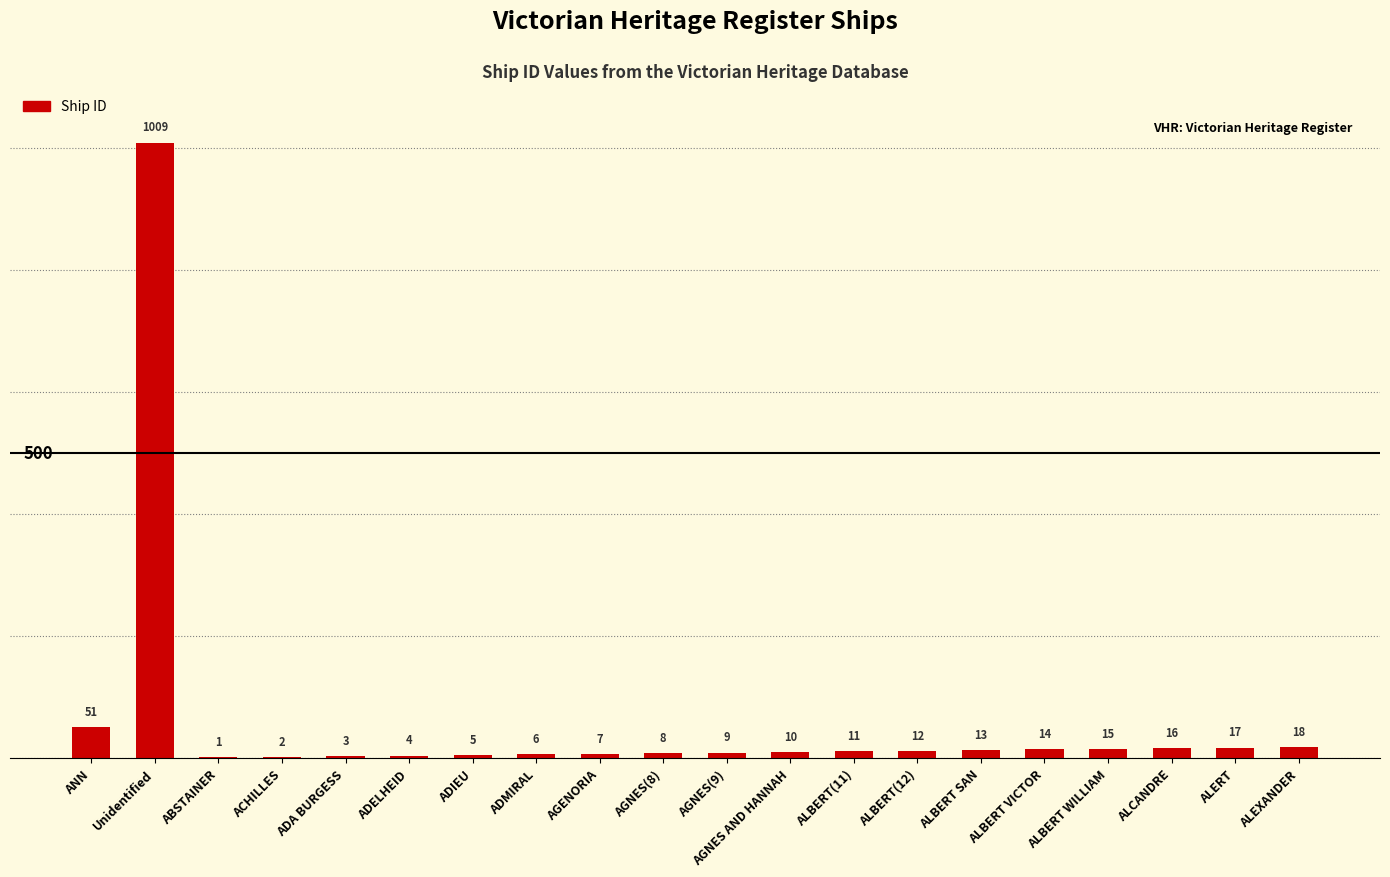

What is the sum of all values?

1231